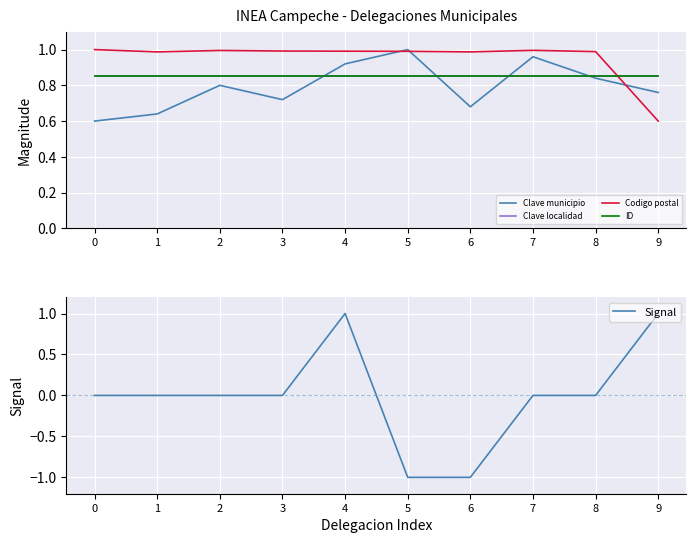

How many intersections are there between Clave localidad and Signal?

3